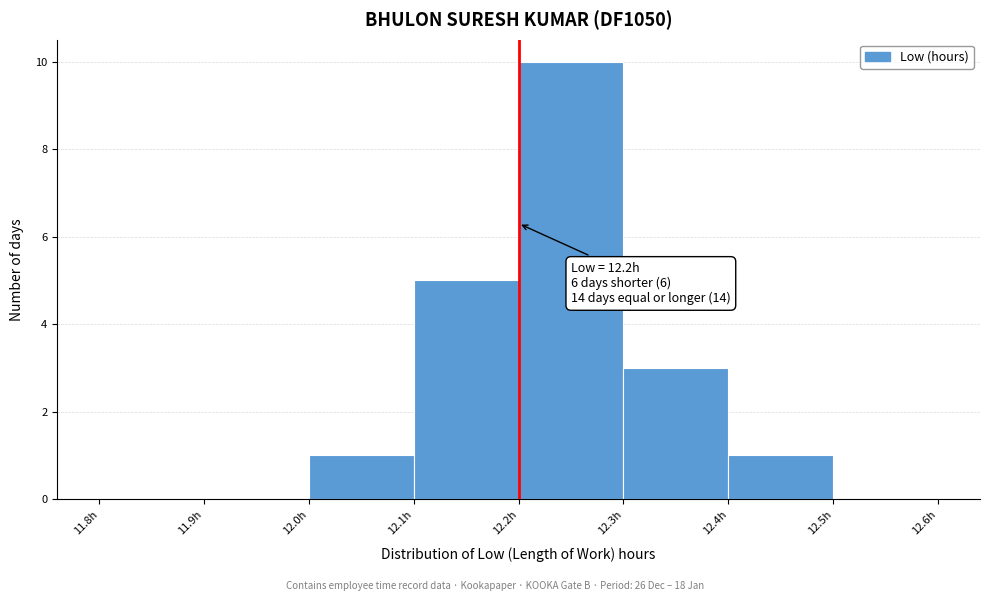

Over which range of the x-axis is the bar tallest?

12.2 to 12.3